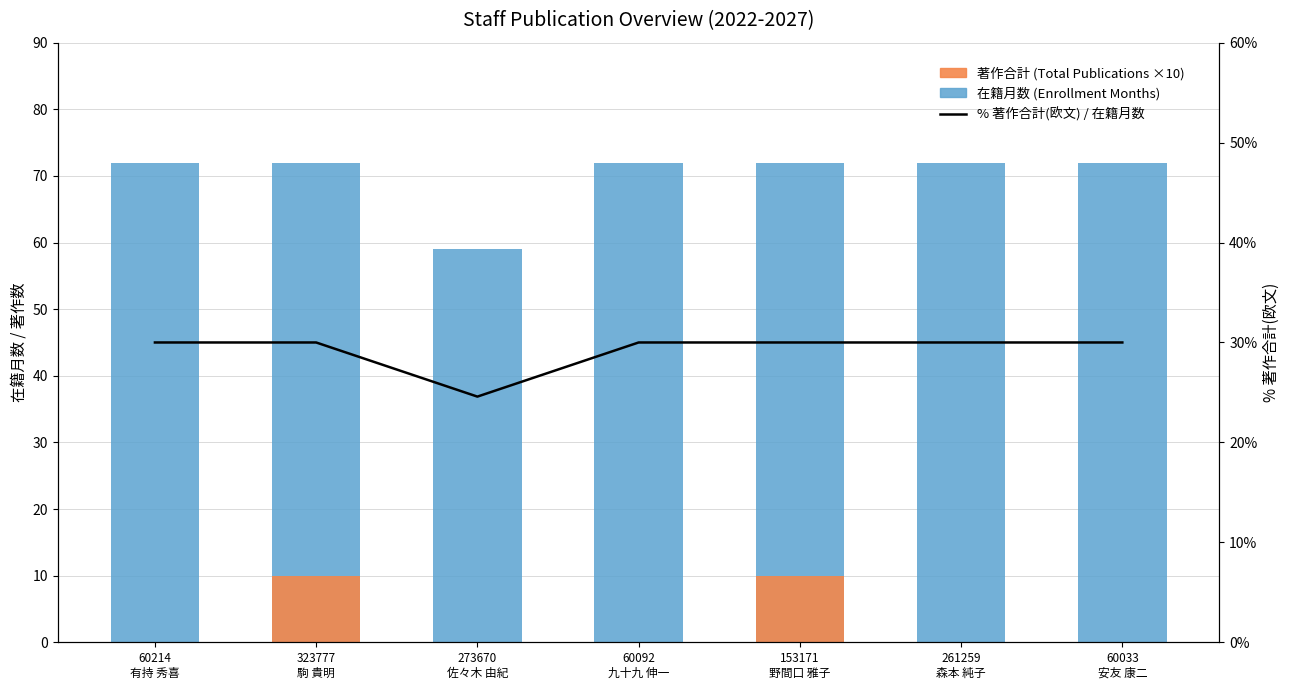

What is the difference between the highest and lowest values at 60214
有持 秀喜?

72.0